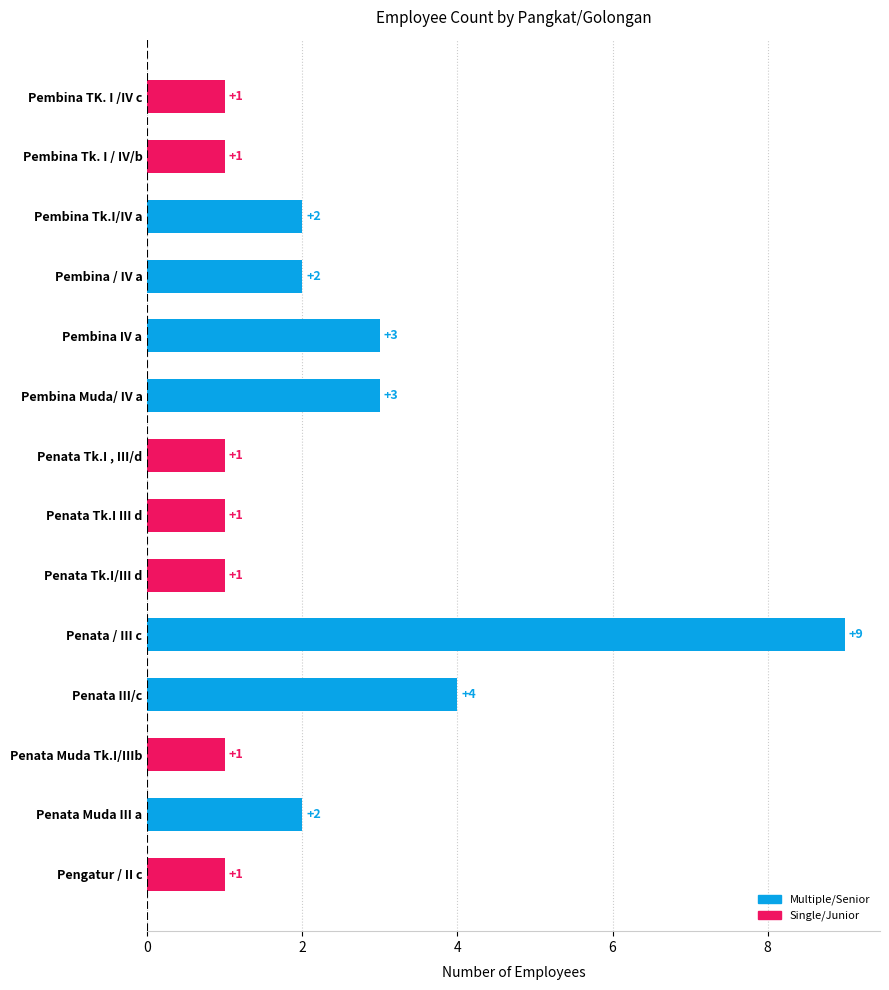

Does the chart contain any negative values?

No